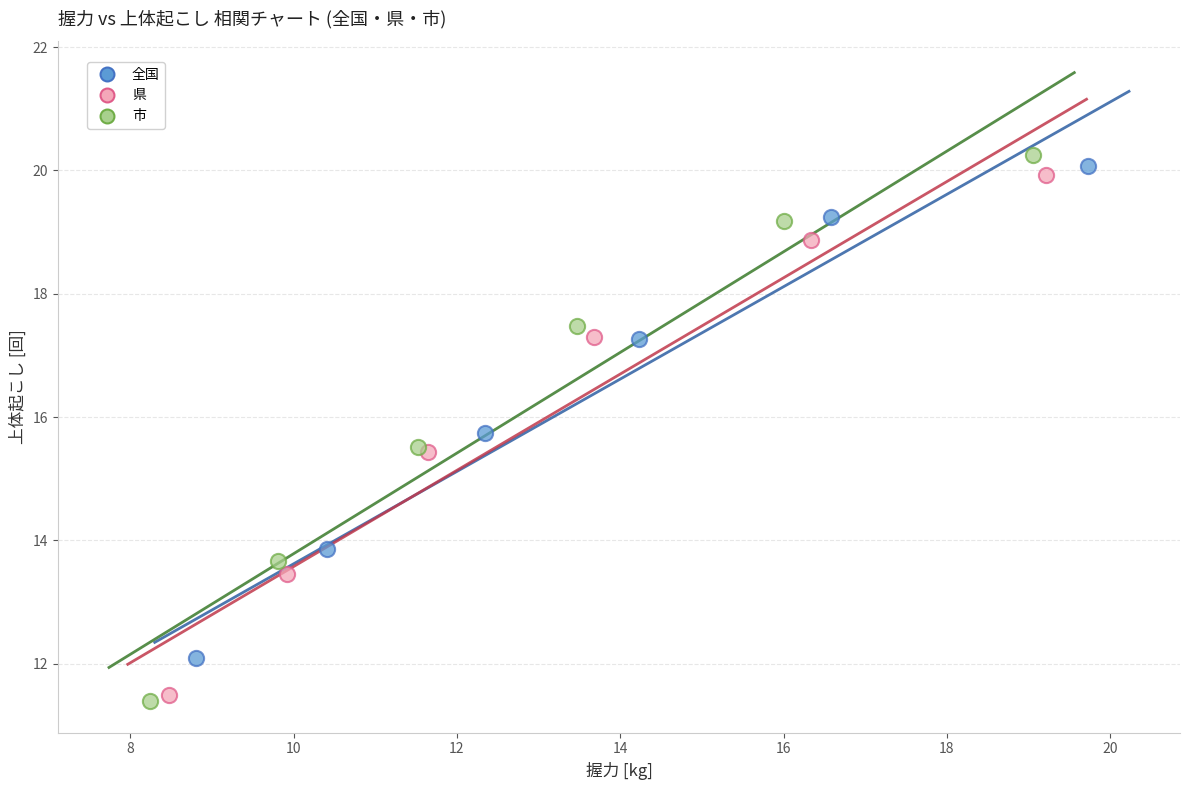

Which series has the widest spread of Y values?

市